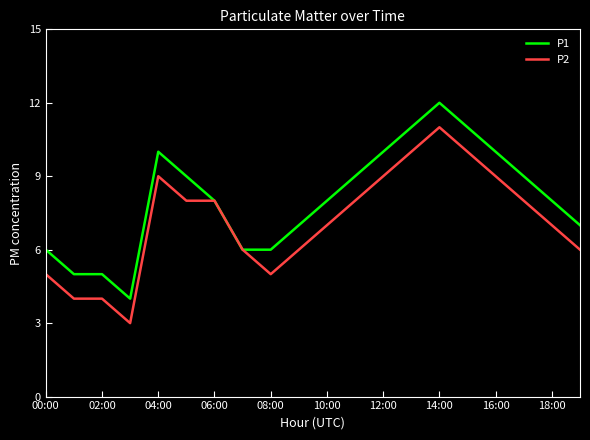

Does the chart have visible grid lines?

No